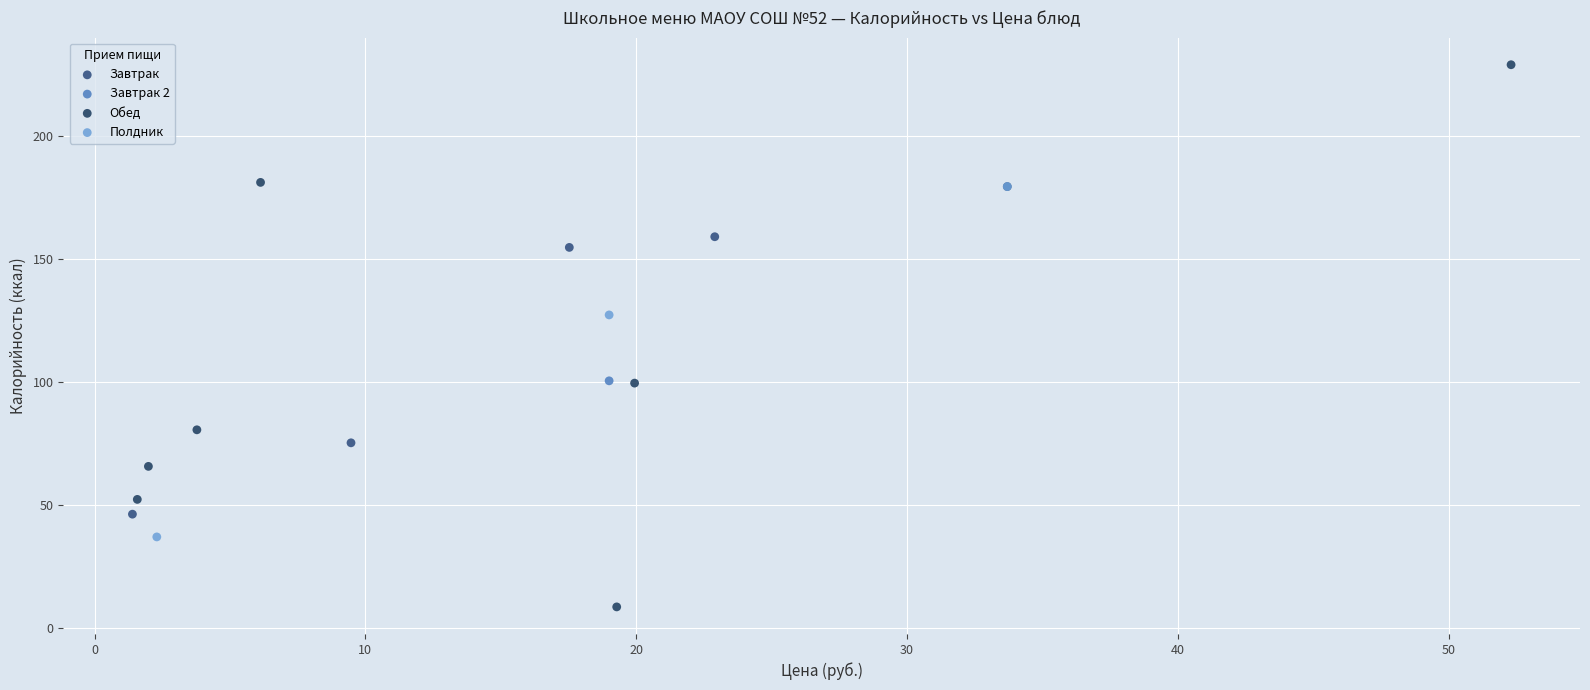

Which series contains the highest Y value?

Обед